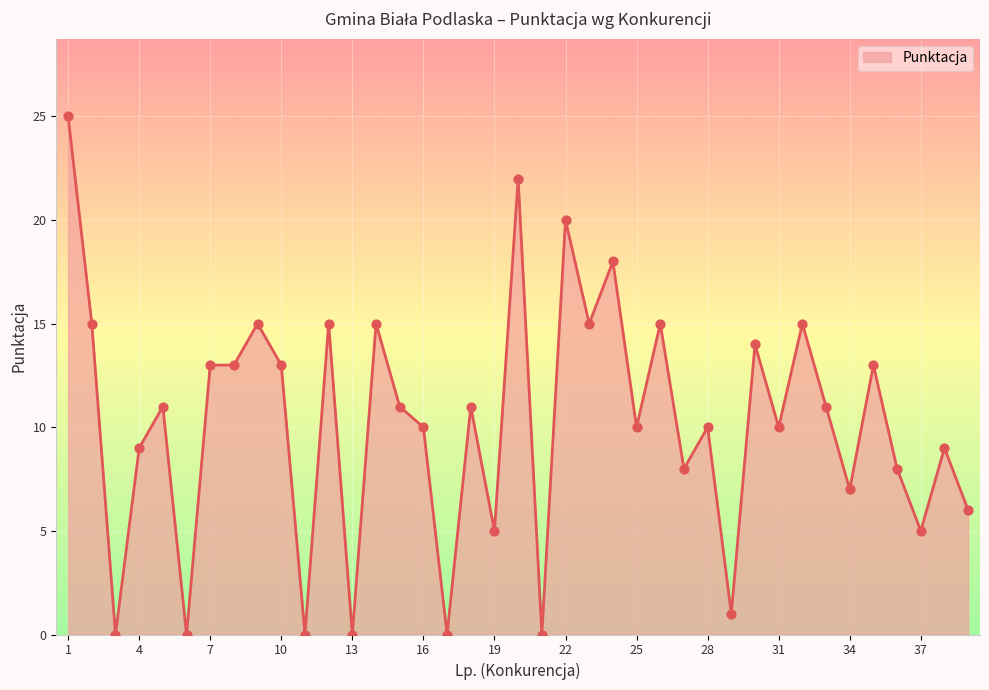

What is the greatest value displayed?

25